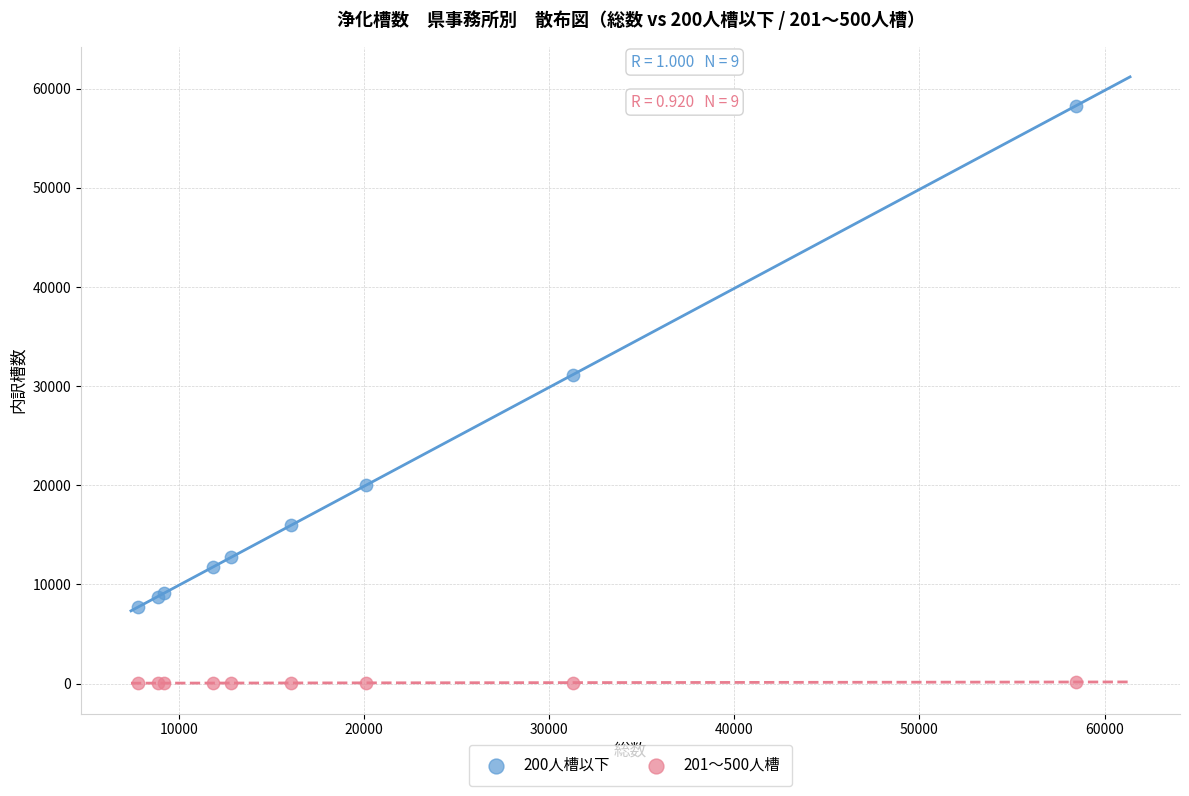

Across all series, what Y value is closest to 29144?

31152